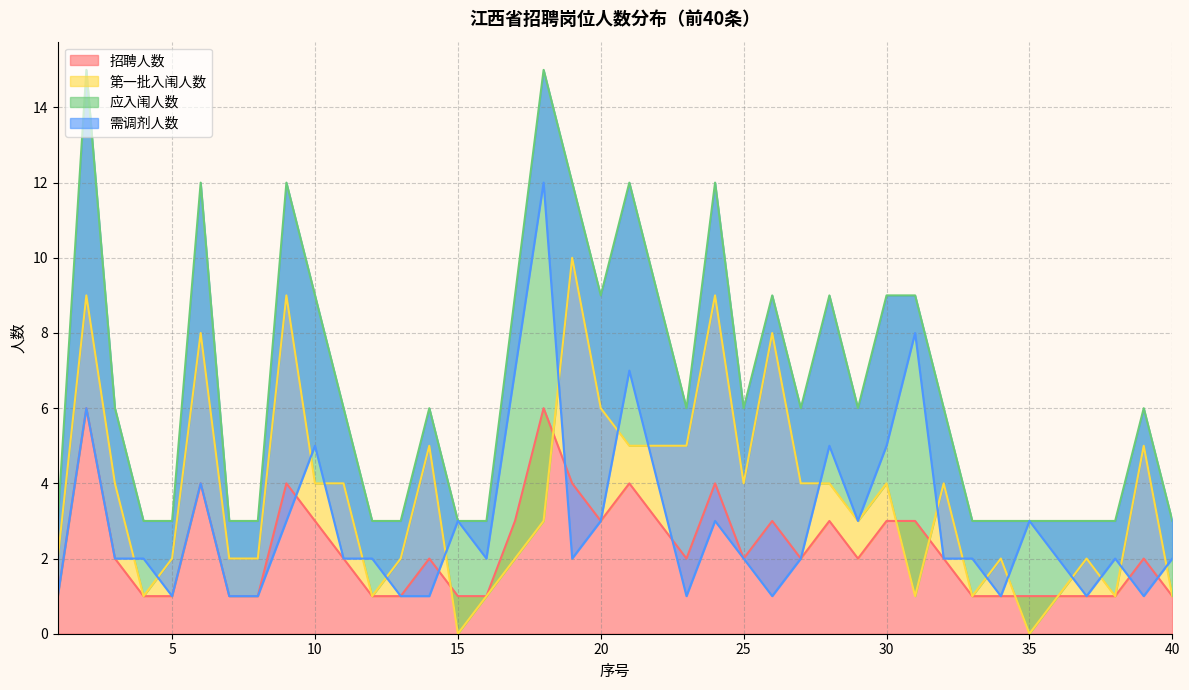

Between which two adjacent categories do 需调剂人数 and 招聘人数 first intersect?

9 and 10